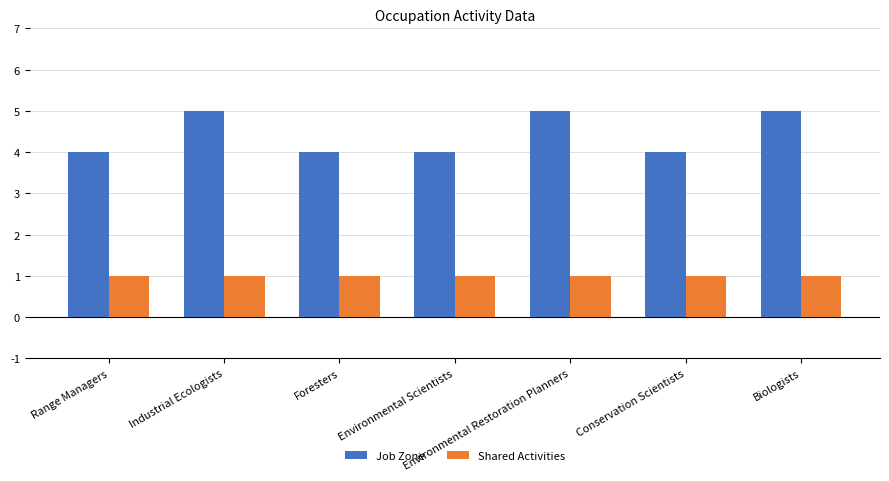

How many categories are shown in the chart?

7